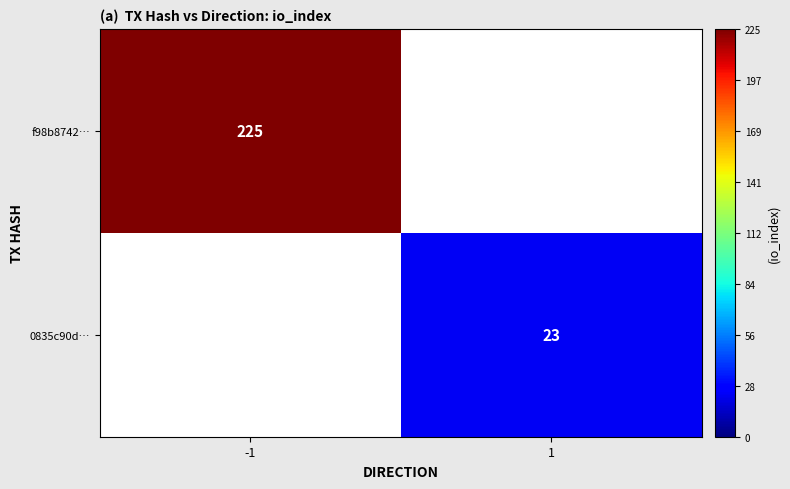

Is it true that 0835c90d… equals 13 at 1?

False